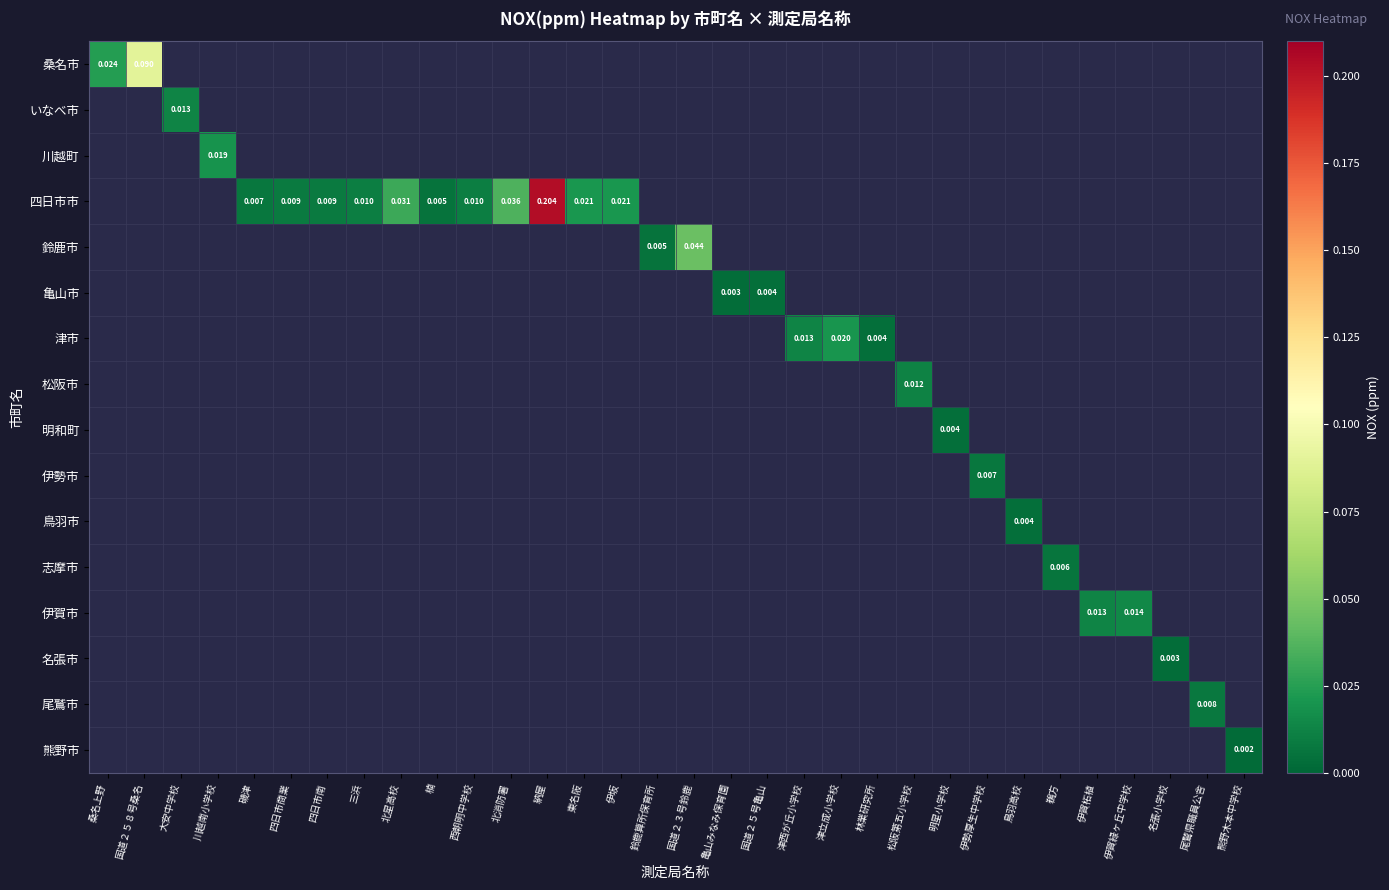

At 川越南小学校, list the series in order from smallest to largest.

桑名市, いなべ市, 川越町, 四日市市, 鈴鹿市, 亀山市, 津市, 松阪市, 明和町, 伊勢市, 鳥羽市, 志摩市, 伊賀市, 名張市, 尾鷲市, 熊野市